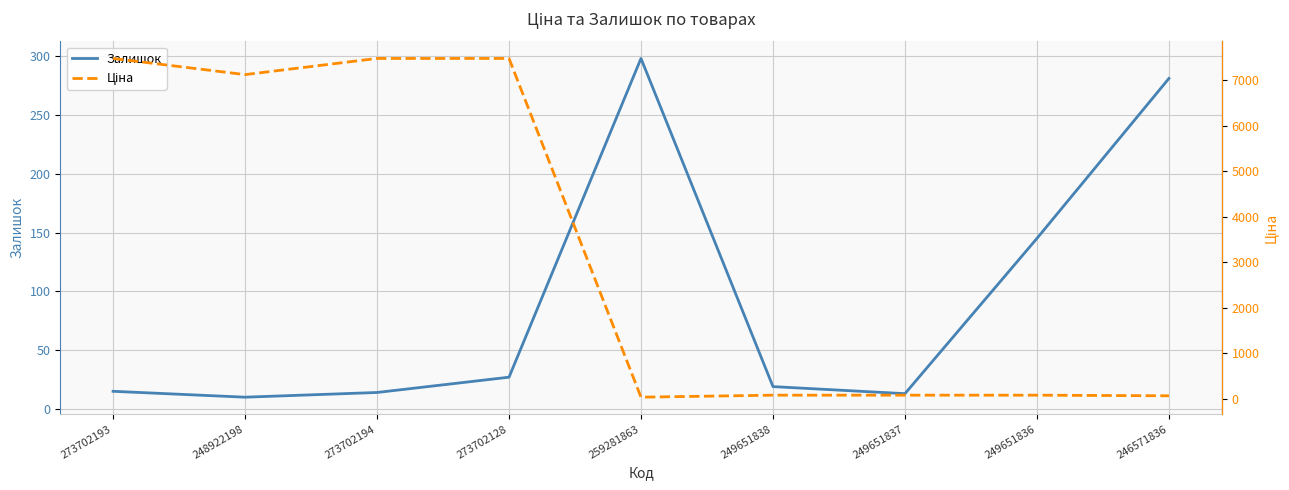

Between which two adjacent categories do Ціна and Залишок first intersect?

273702128 and 259281863